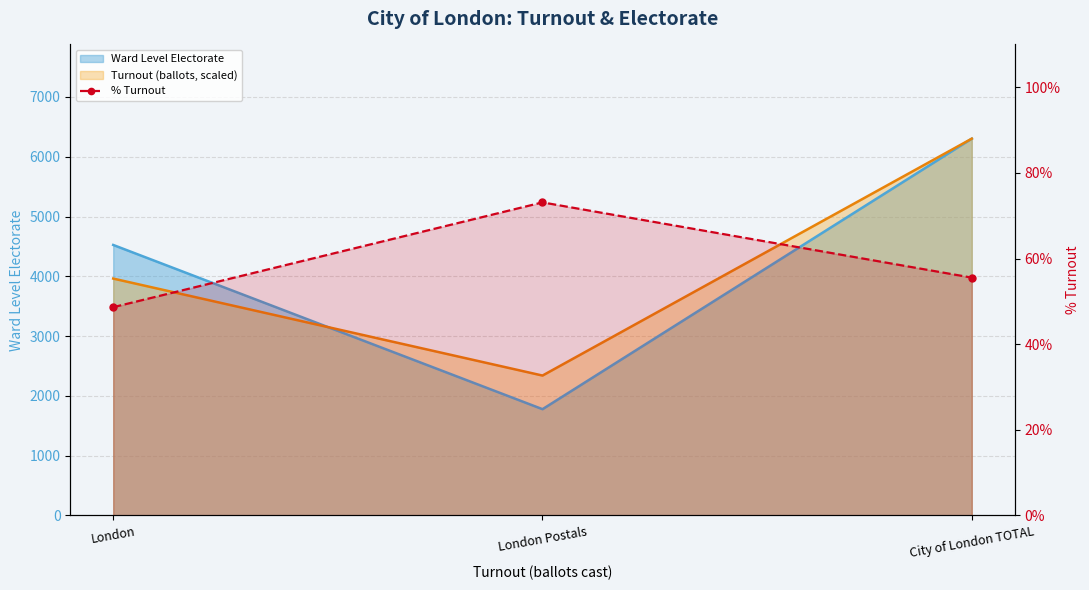

Which category has the highest value across all series?

London Postals